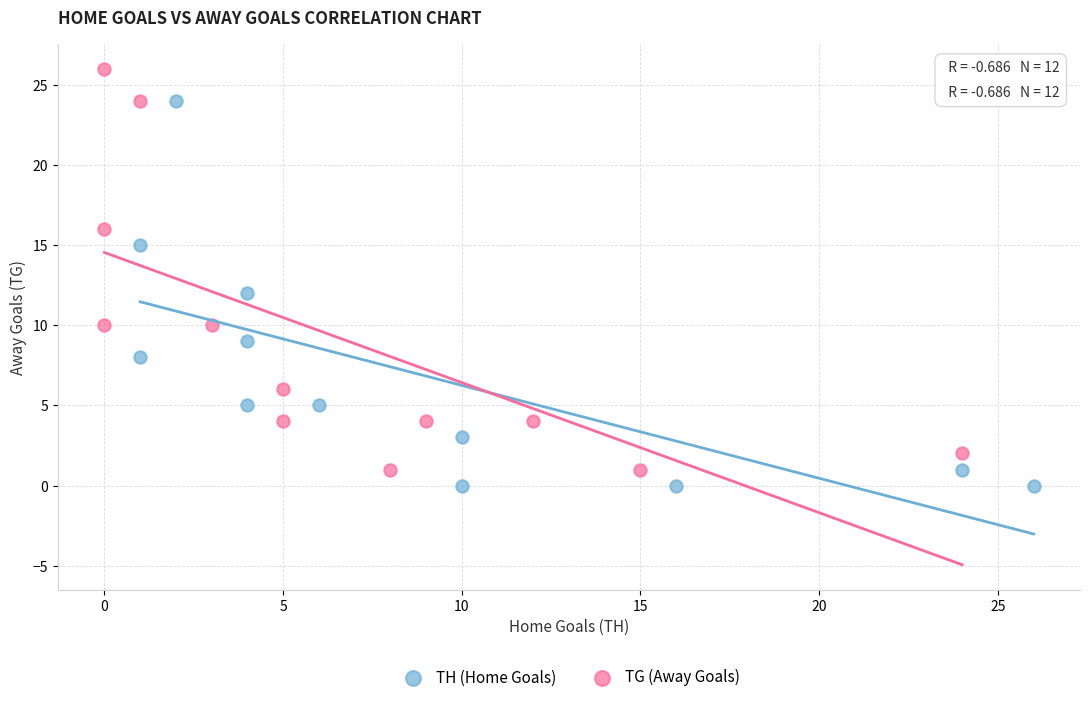

Which series reaches the maximum Y coordinate?

TG (Away Goals)